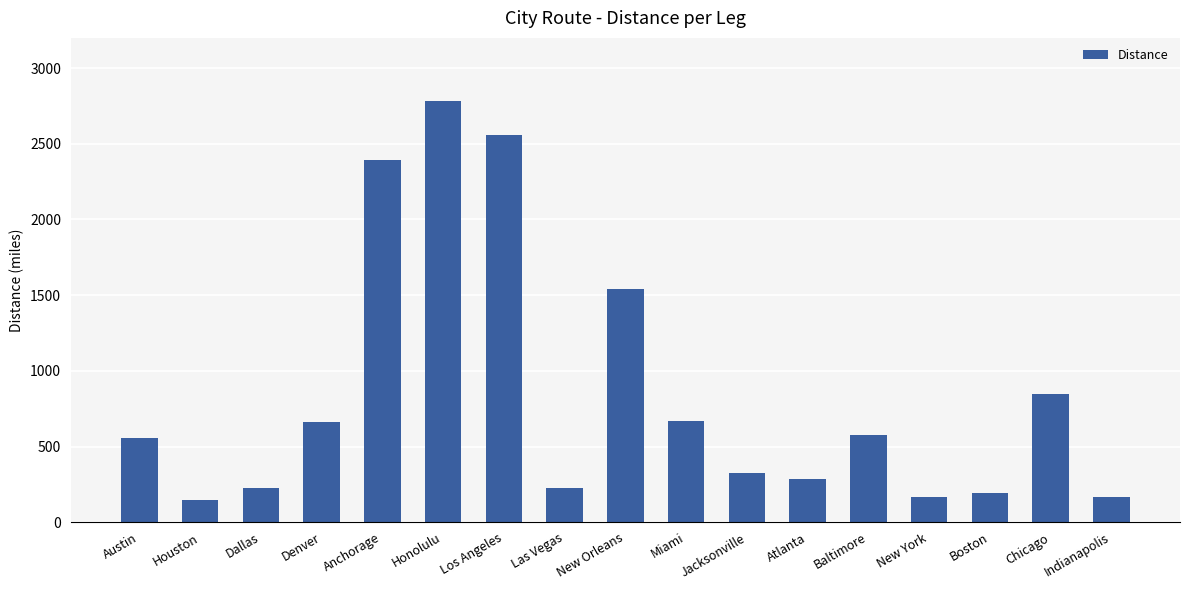

Does the chart contain stacked bars?

No